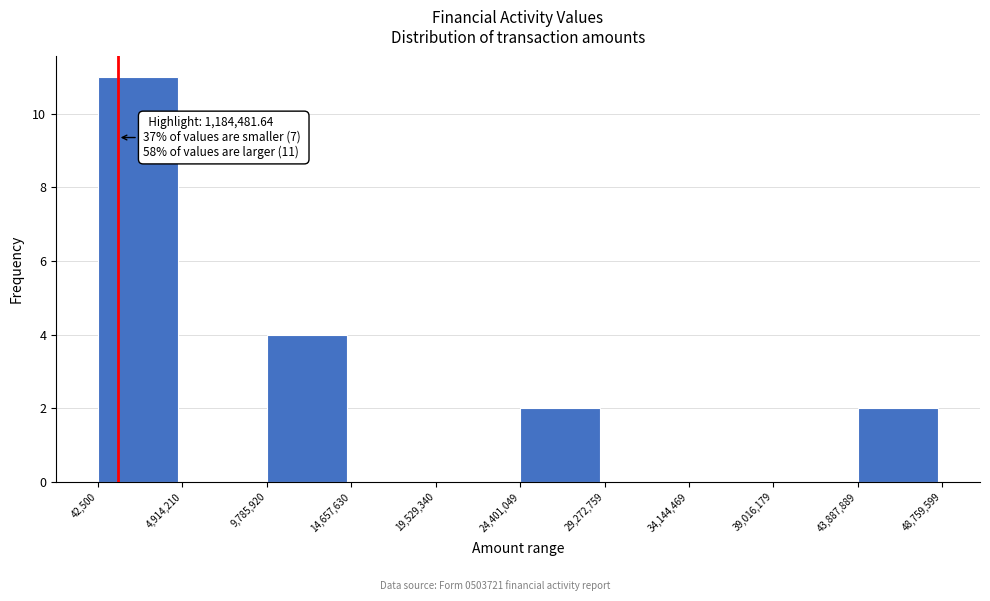

Which range on the x-axis has the tallest bar?

42,500 to 4,914,210